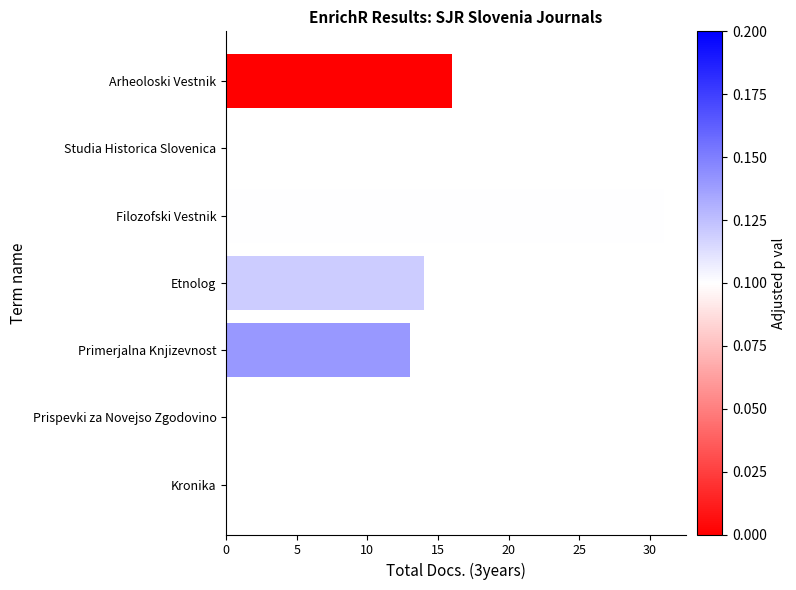

Are the bars grouped side by side (vs. stacked)?

No